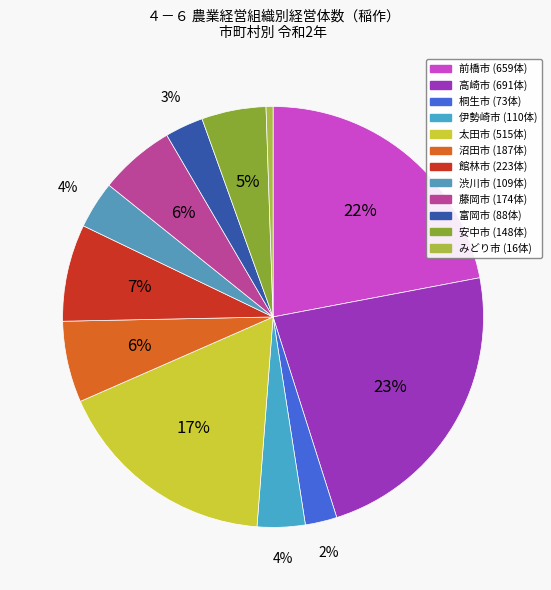

The 安中市 slice represents 5% of the pie. True or false?

True